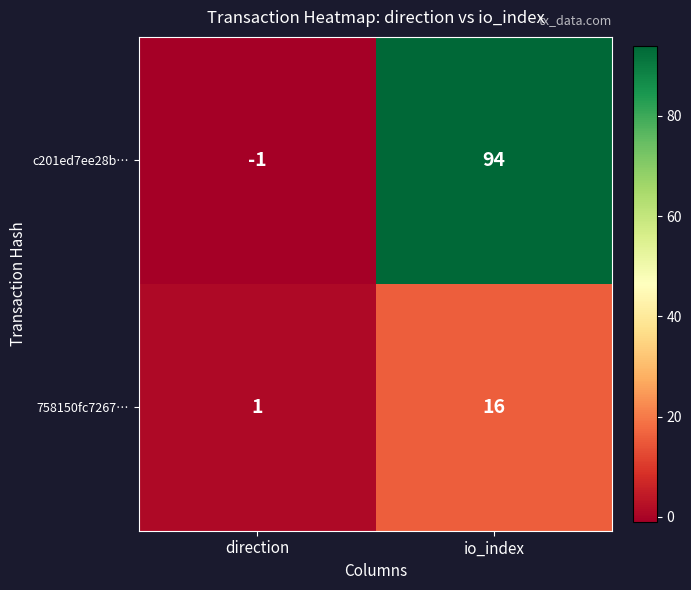

What is the difference between the maximum and minimum values in the c201ed7ee28b… series?

95